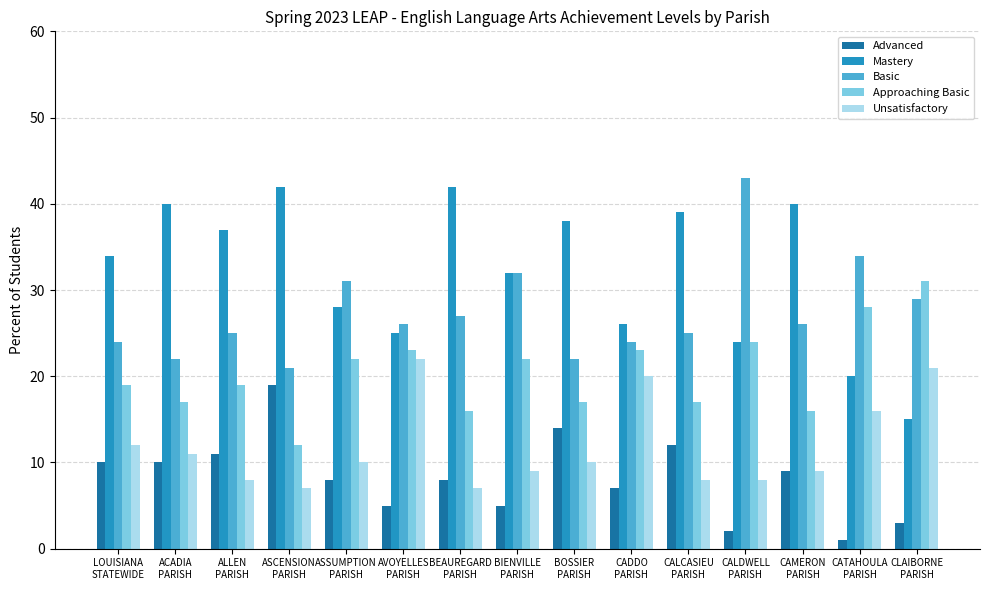

List the series in order of their overall mean, highest first.

Mastery, Basic, Approaching Basic, Unsatisfactory, Advanced